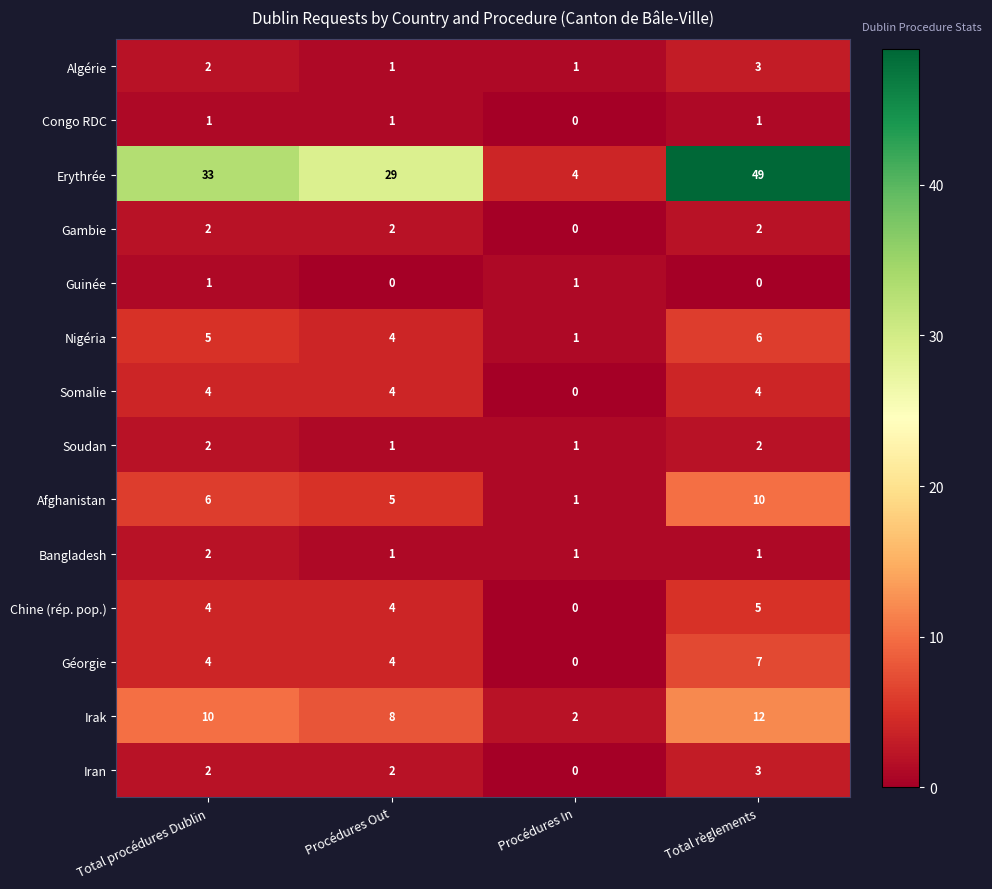

What is the difference between the maximum and minimum values in the Iran series?

3